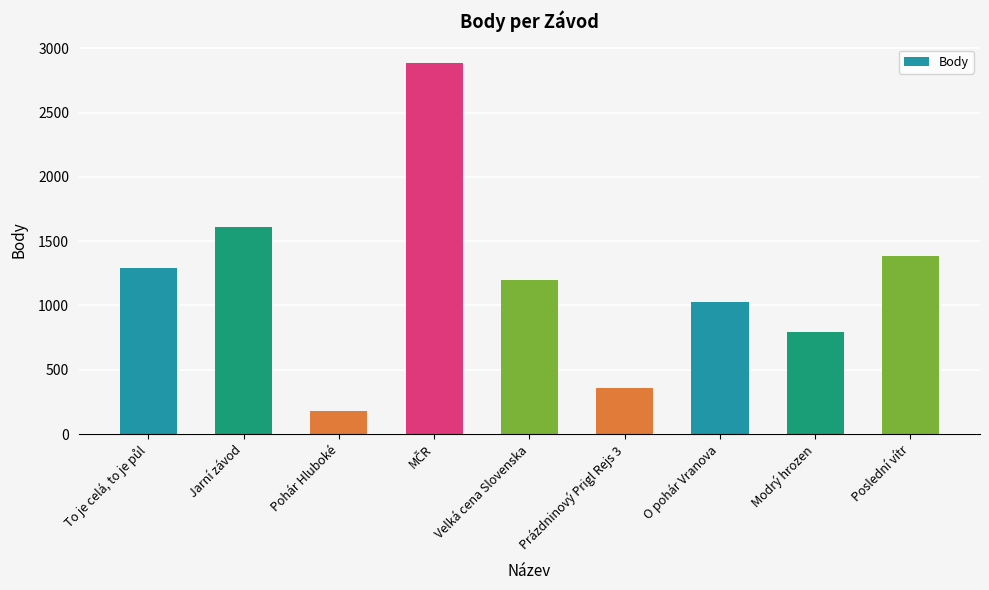

What is the maximum value shown in the chart?

2887